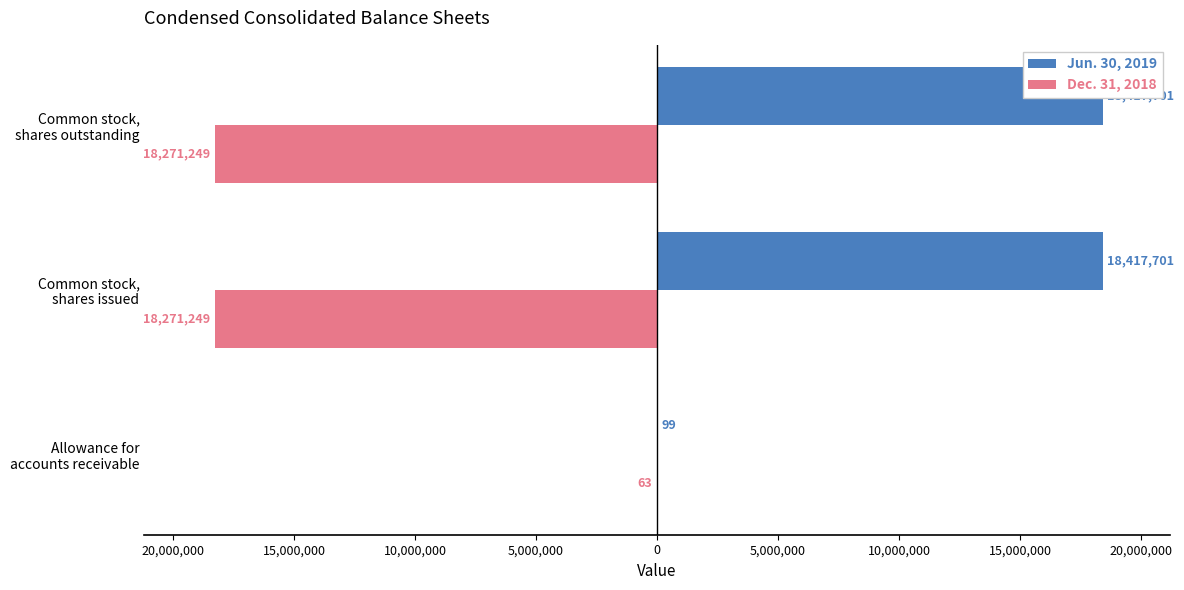

What is the average value of the Jun. 30, 2019 series?

12278500